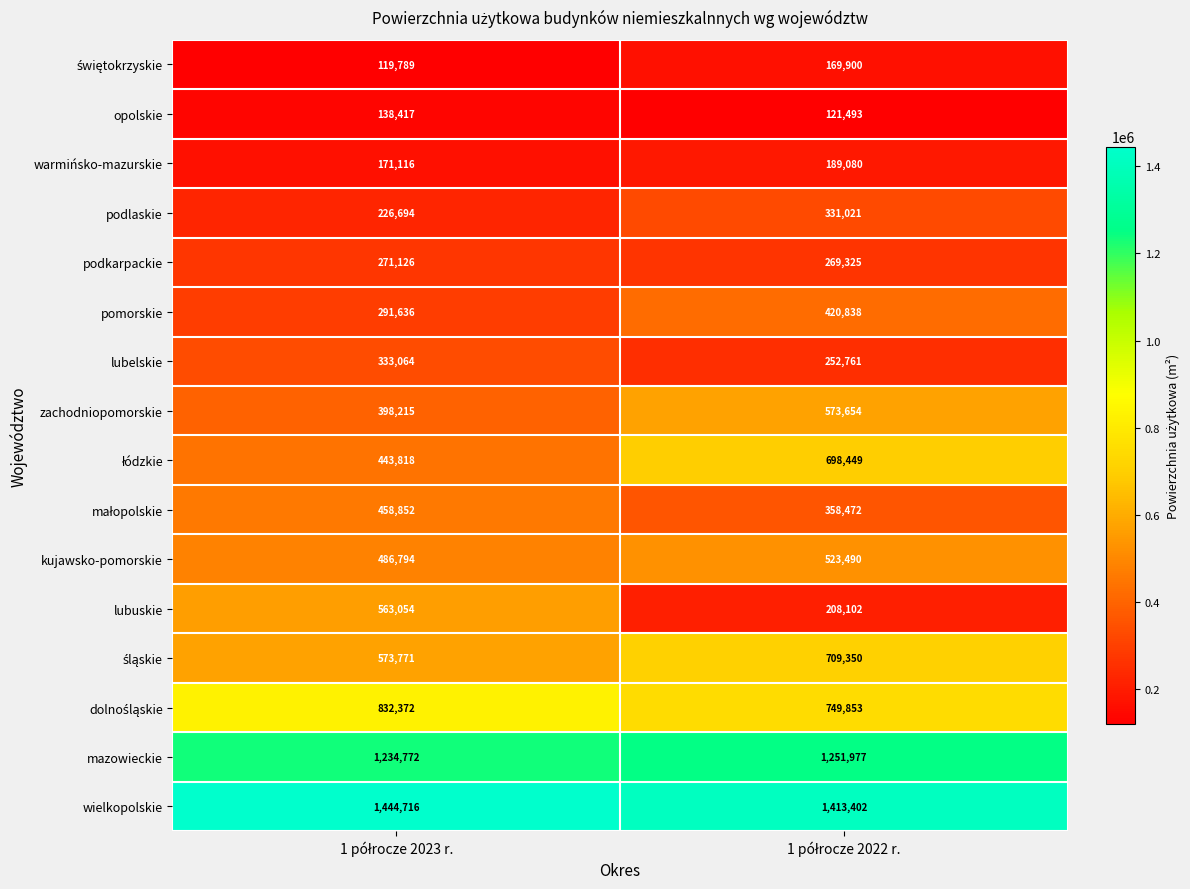

What is the sum of all lubelskie values?

585825